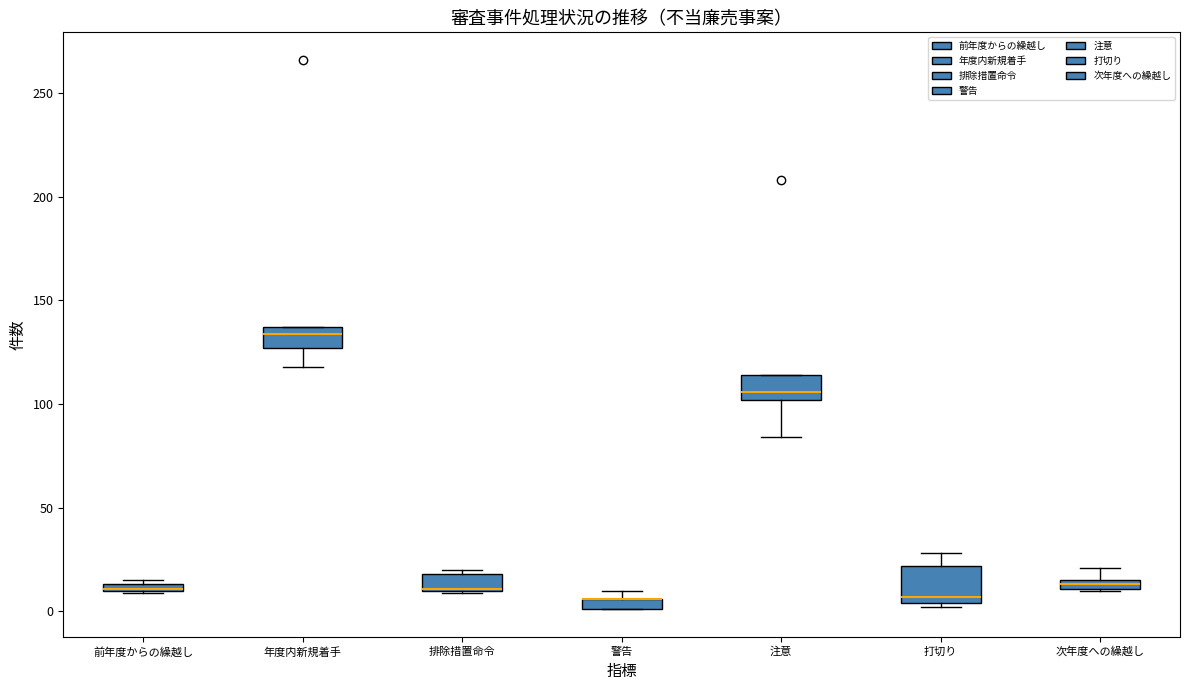

Where is the lower edge of the box for 前年度からの繰越し on the y-axis? The values are not printed on the chart, so give them approximately, as read against the axis.

10